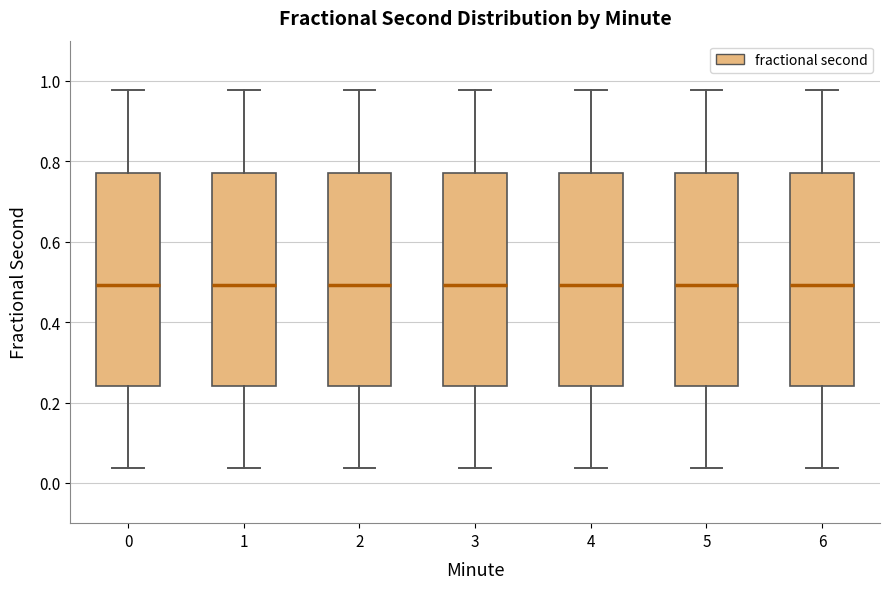

Reading left to right, read every box against the y-axis: the position of its median line, the range the box covers, and the ends of its whiskers. The values are not printed on the chart, so give them approximately, as read against the axis.

0: median 0.50, box 0.24 to 0.78, whiskers 0.04 to 0.98
1: median 0.50, box 0.24 to 0.78, whiskers 0.04 to 0.98
2: median 0.50, box 0.24 to 0.78, whiskers 0.04 to 0.98
3: median 0.50, box 0.24 to 0.78, whiskers 0.04 to 0.98
4: median 0.50, box 0.24 to 0.78, whiskers 0.04 to 0.98
5: median 0.50, box 0.24 to 0.78, whiskers 0.04 to 0.98
6: median 0.50, box 0.24 to 0.78, whiskers 0.04 to 0.98